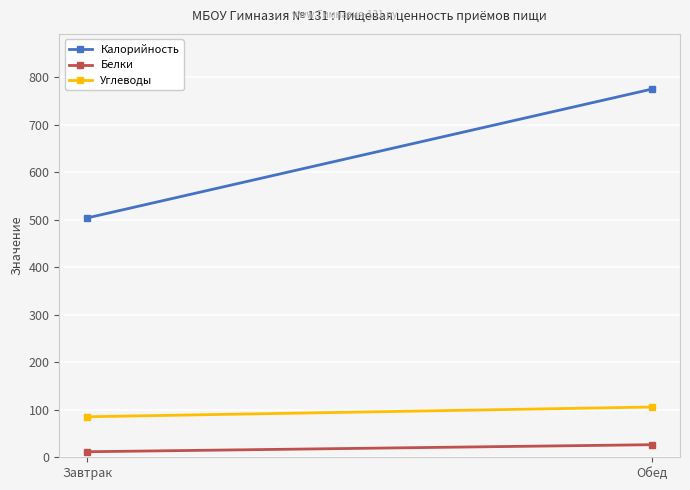

Is it true that Белки equals 7.5 at Завтрак?

False